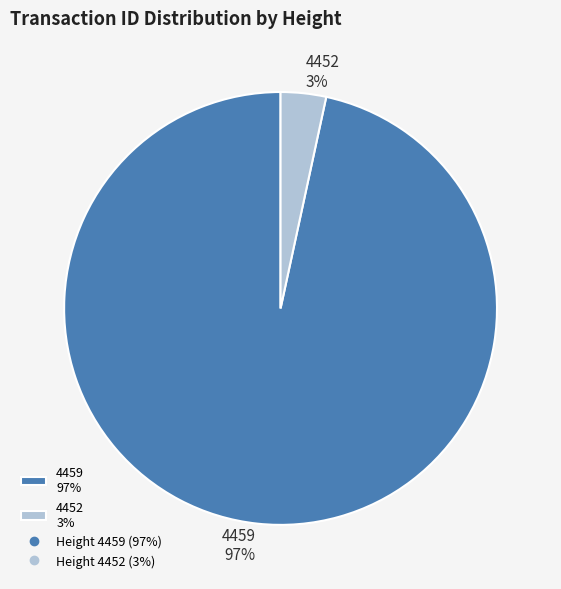

Which has a higher value, 4452 or 4459?

4459